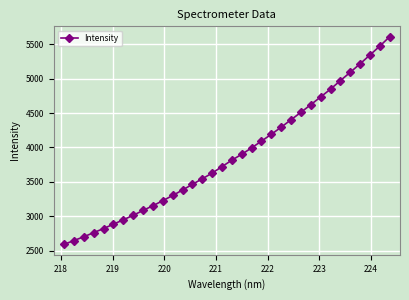

What is the value of the 20th point from the left?

3994.1